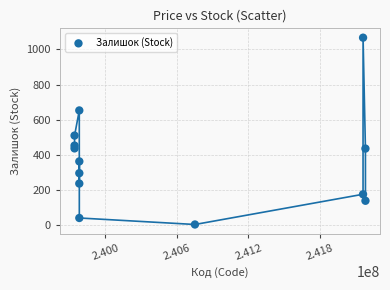

What Y value in the scatter plot is closest to 535?

510